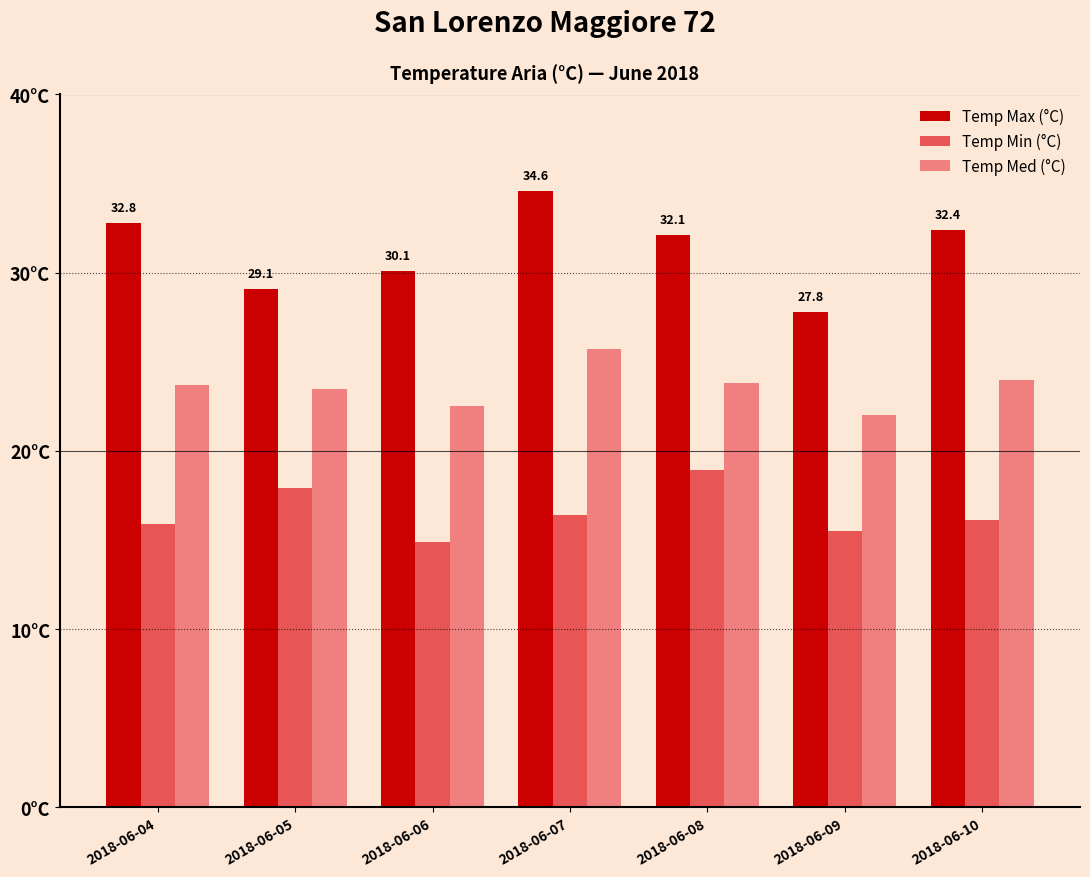

Rank the series by their average value, from lowest to highest.

Temp Min (°C), Temp Med (°C), Temp Max (°C)